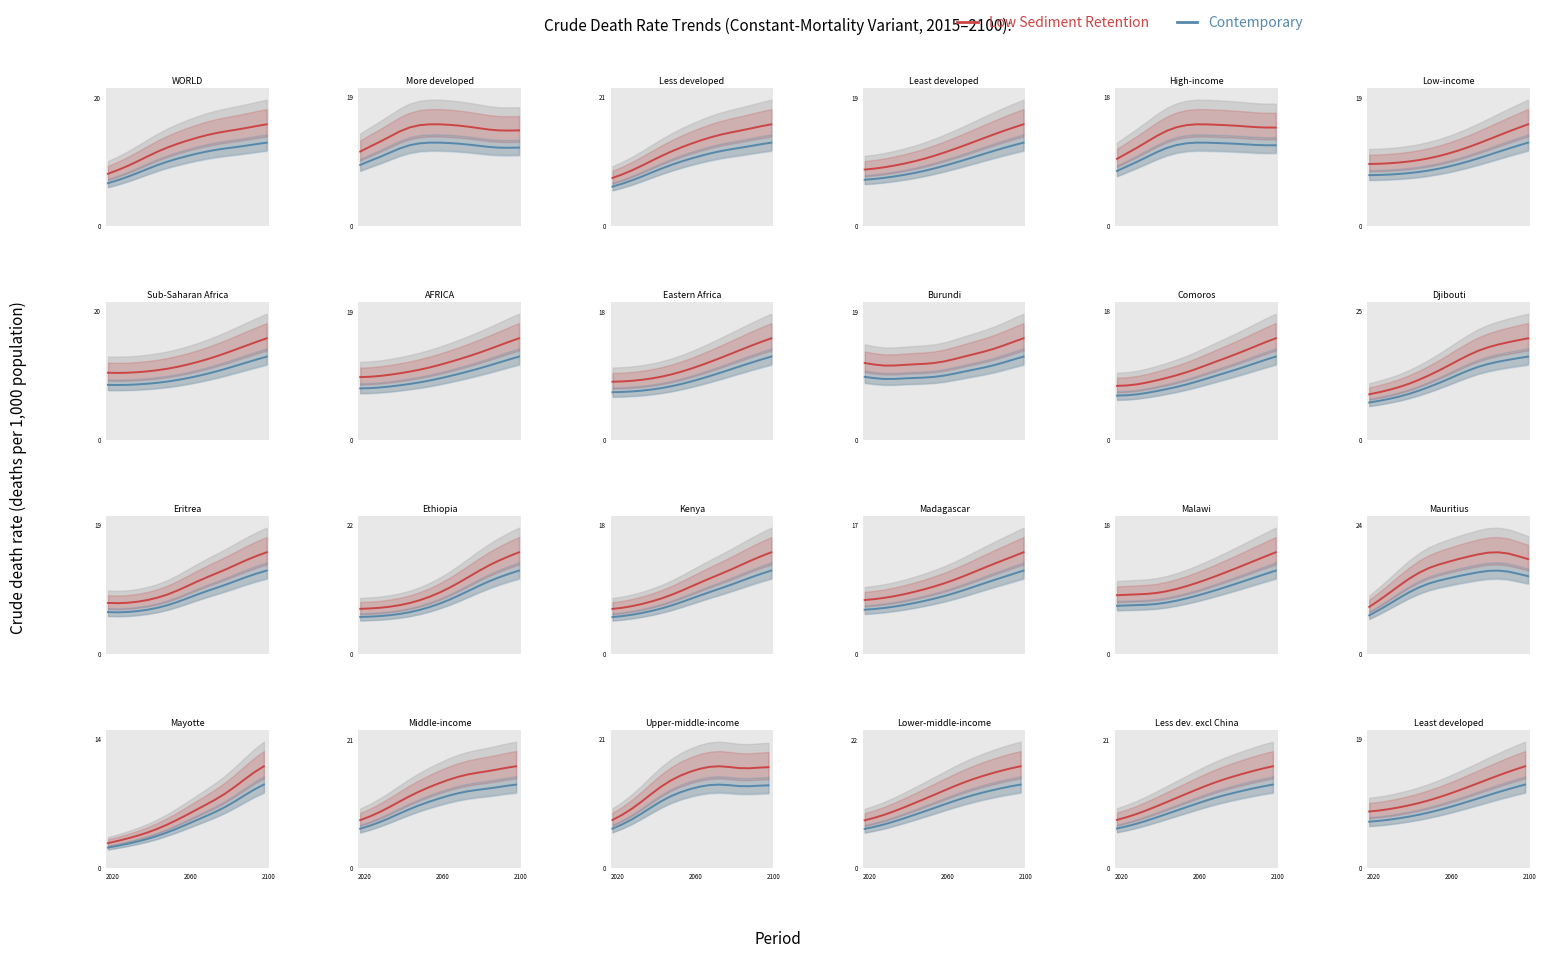

How many lines are shown in the chart?

2